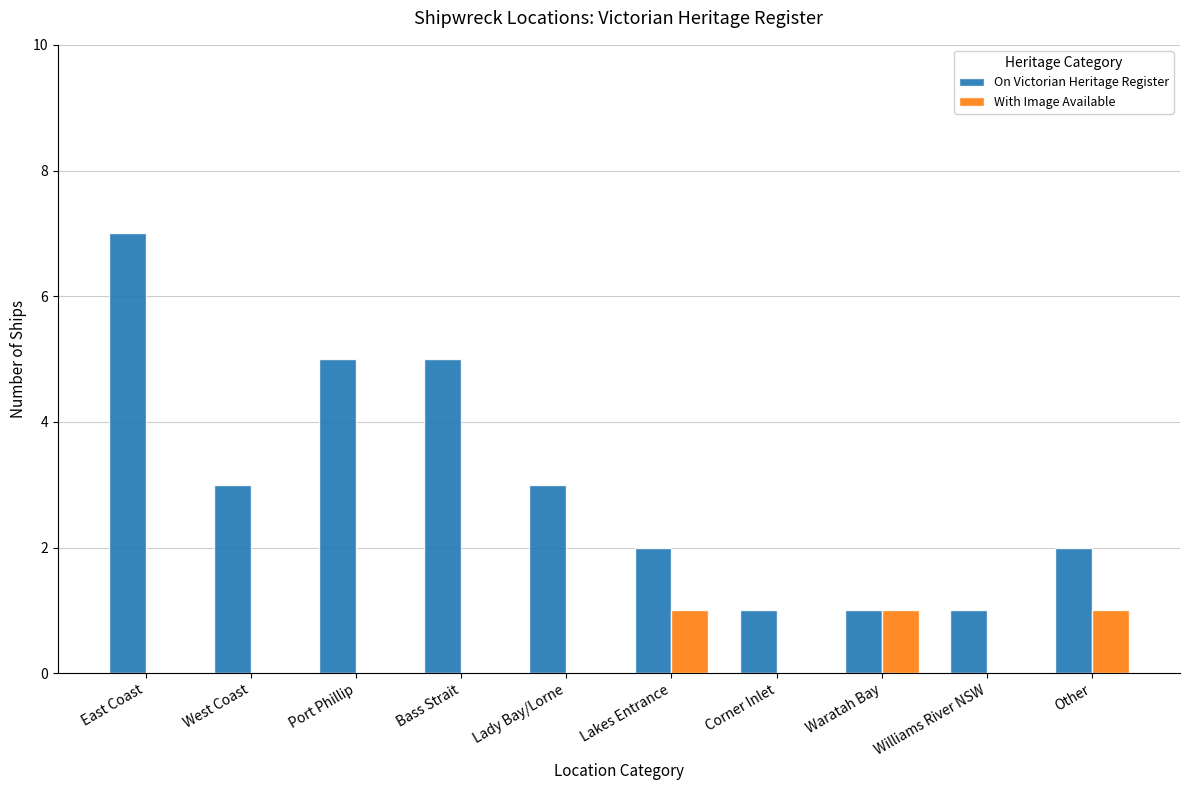

At which category does the chart reach its peak across all series?

East Coast